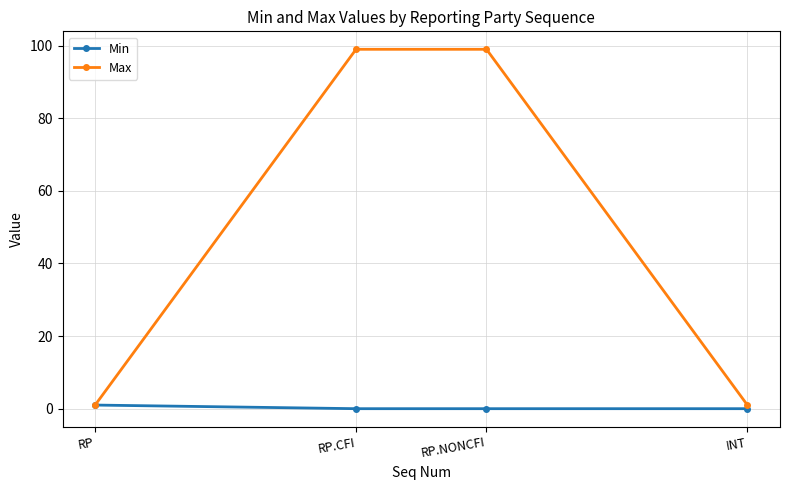

The value of Max at INT is 1. True or false?

True